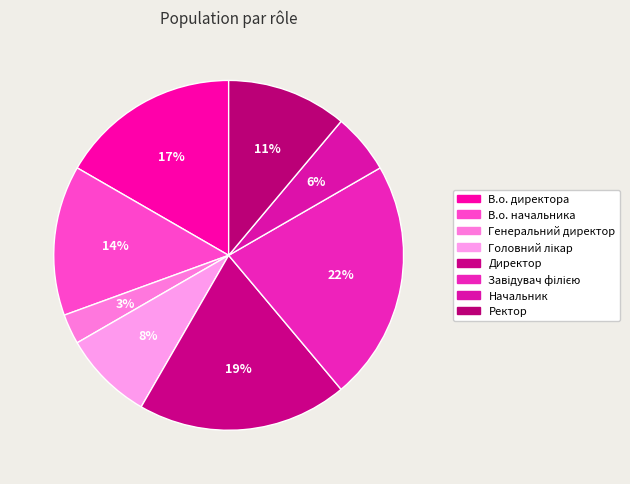

Rank the categories by value from highest to lowest.

Завідувач філією, Директор, В.о. директора, В.о. начальника, Ректор, Головний лікар, Начальник, Генеральний директор